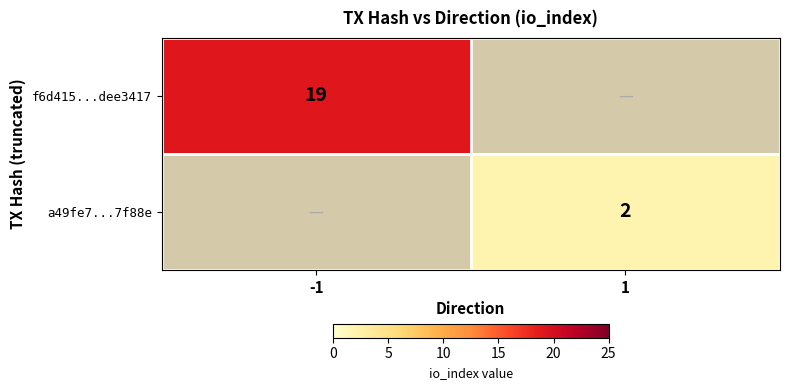

Is it true that f6d415...dee3417 equals 25 at -1?

False